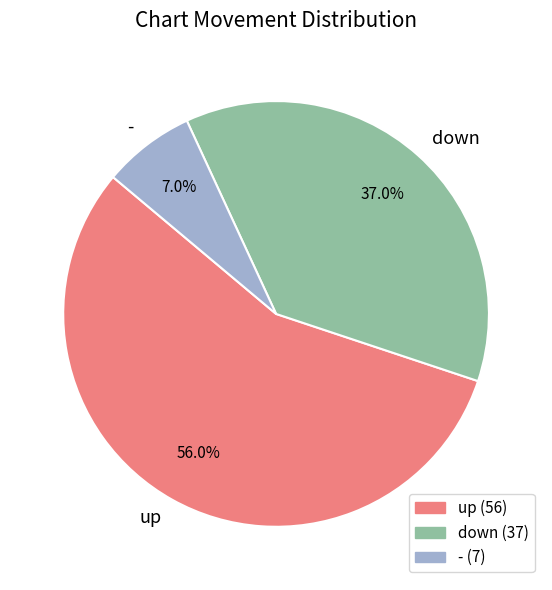

How many segments does this pie chart have?

3